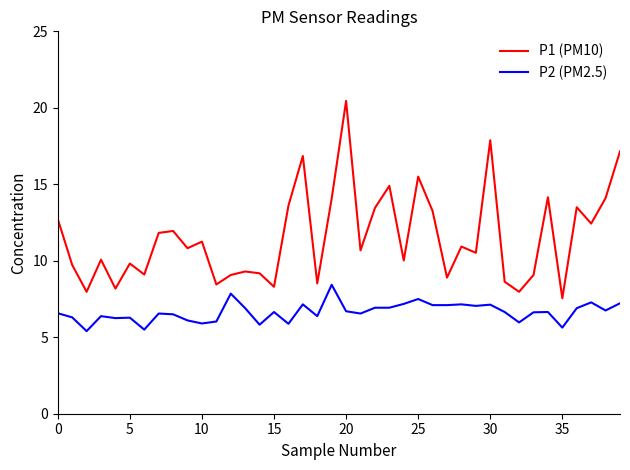

Which series has the largest total across all categories?

P1 (PM10)